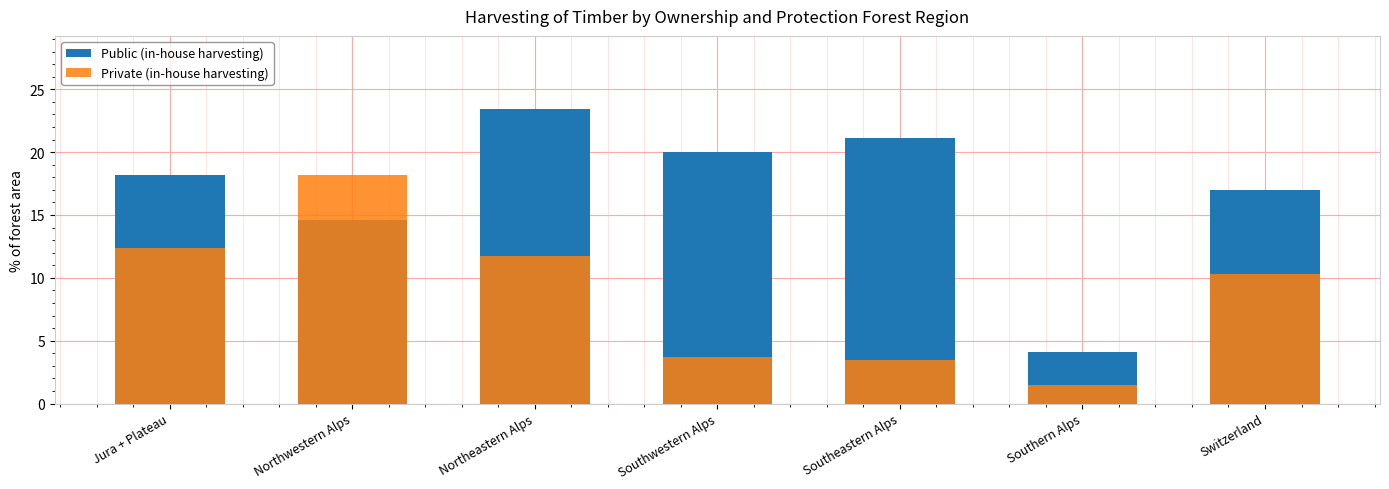

Count the number of data series in this chart.

2